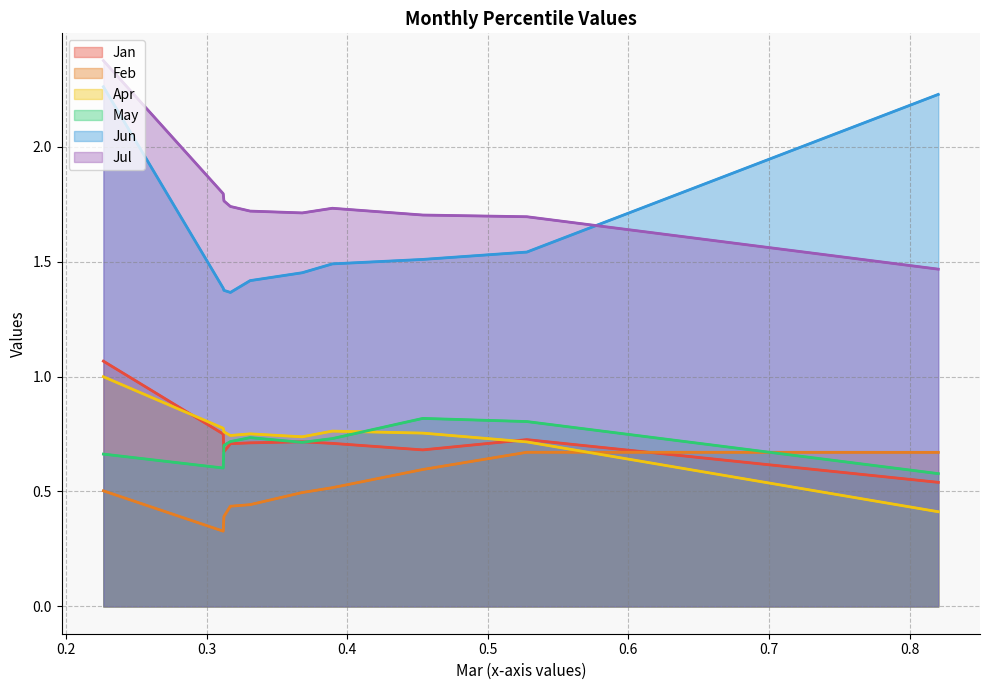

What is the label of the 2nd point from the left?

0.2